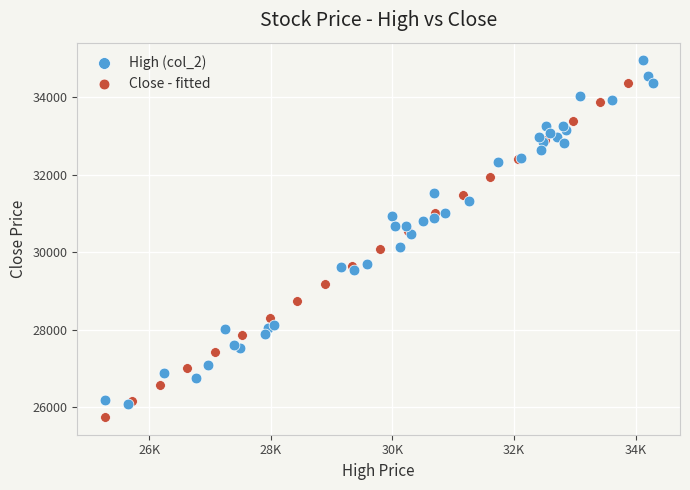

Which series reaches the maximum Y coordinate?

High (col_2)